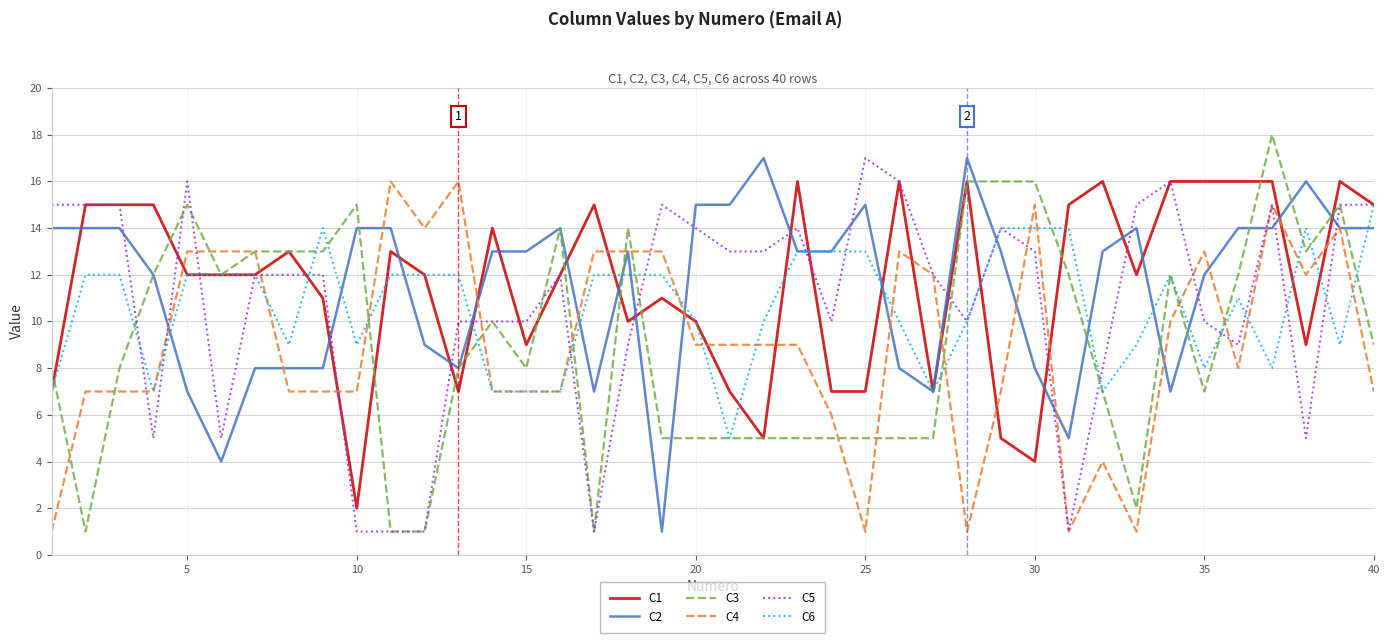

What is the maximum value shown in the chart?

18